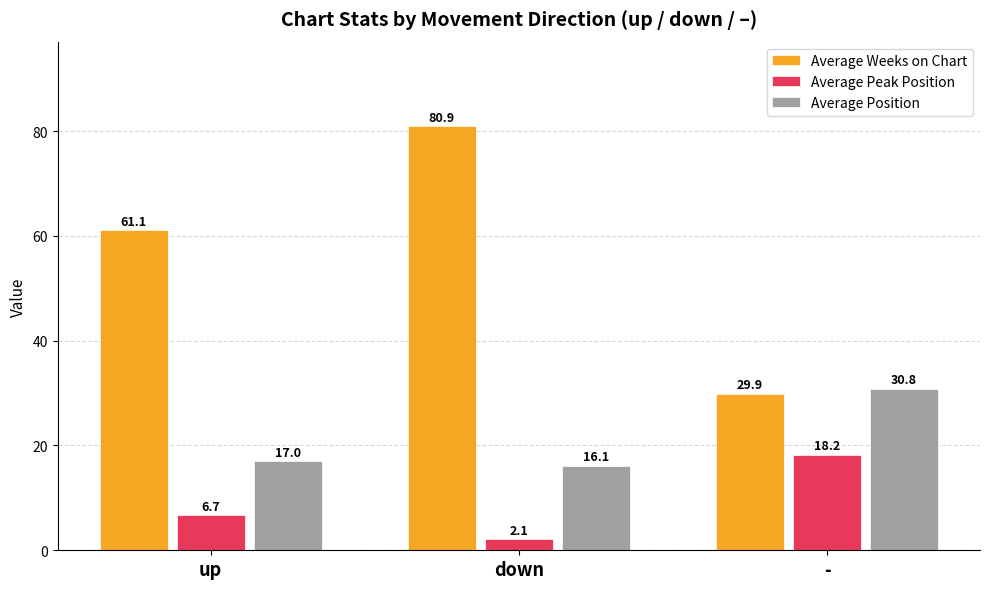

Are the bars grouped side by side (vs. stacked)?

Yes